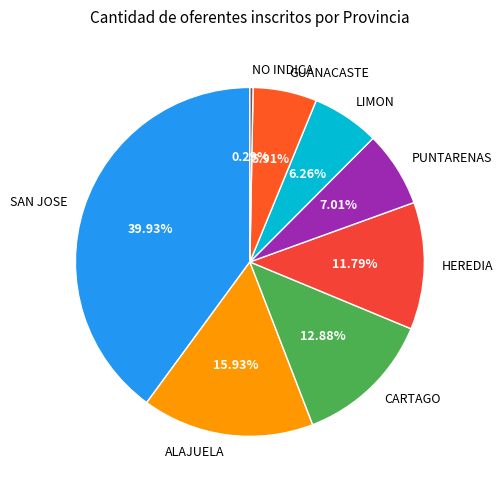

How much of the chart is everything except SAN JOSE?

60.1%